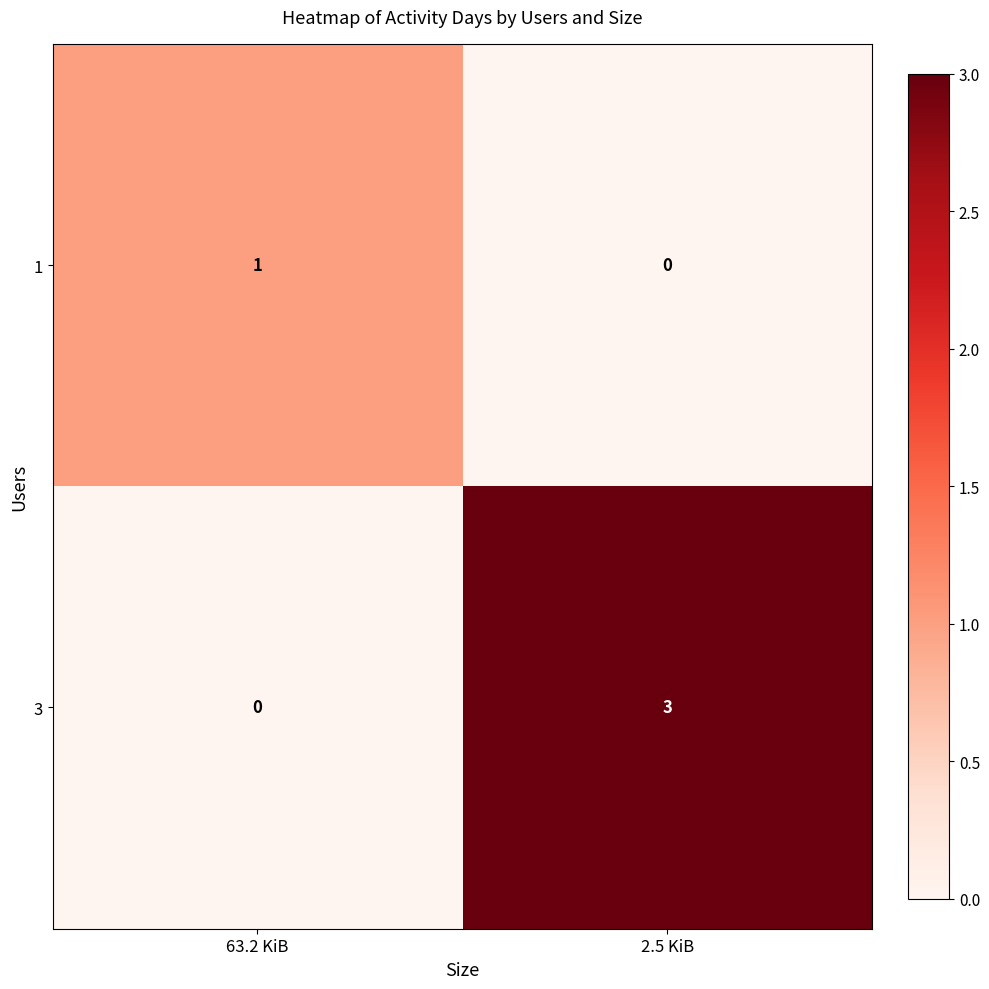

At which label does 3 reach its minimum?

63.2 KiB